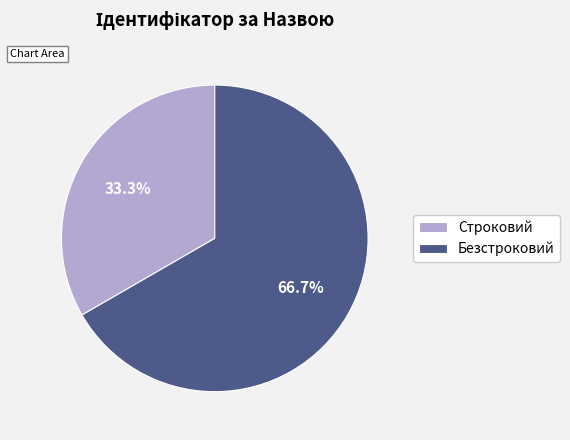

Rank the categories by value from lowest to highest.

Строковий, Безстроковий